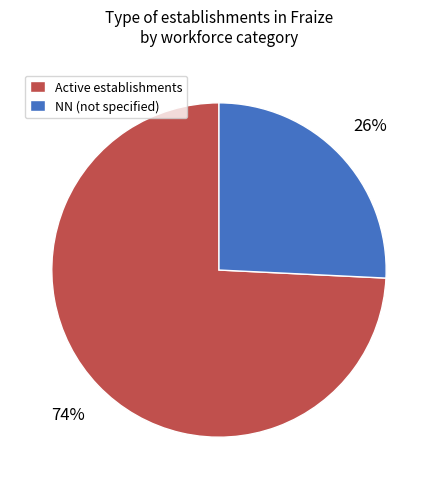

To the nearest percent, what is the combined percentage of NN (not specified) and Active establishments?

100%